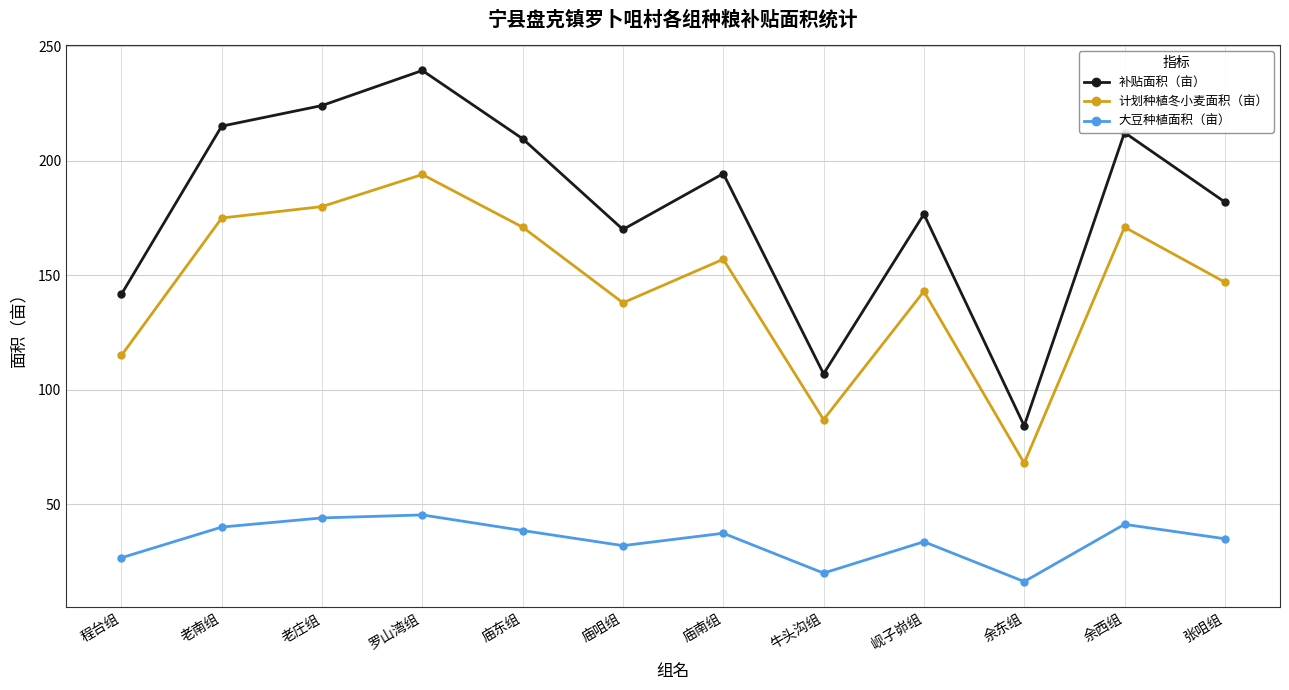

What is the value of the 补贴面积（亩） point at the 8th from the left?

107.0